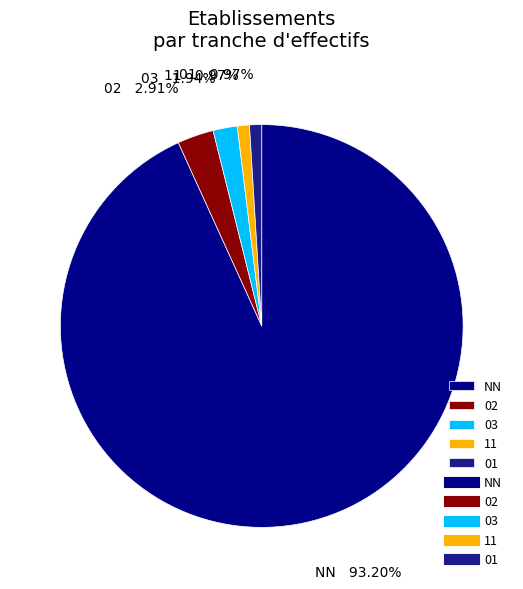

What is the largest slice in the pie chart?

NN